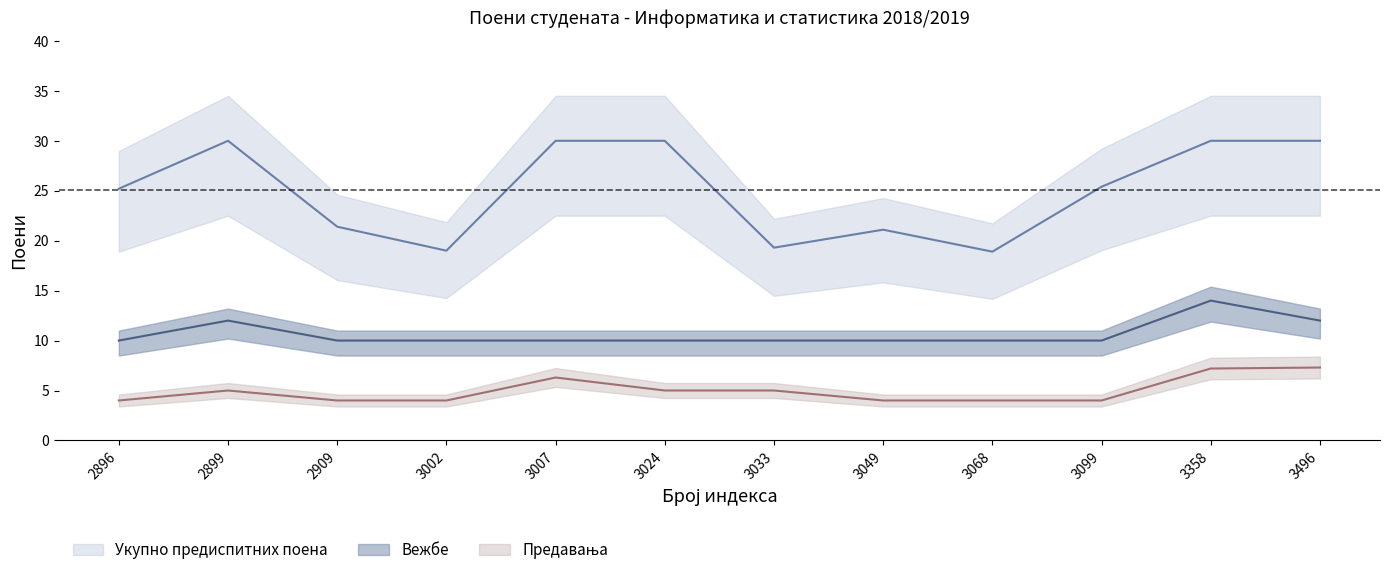

The value of Укупно предиспитних поена at 2909 is 21.4. True or false?

True